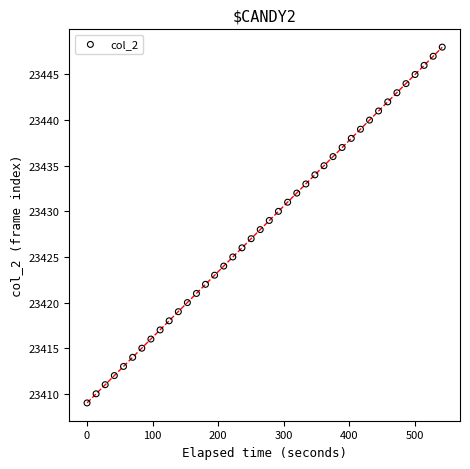

What is the range of Y values (max minus min)?

39